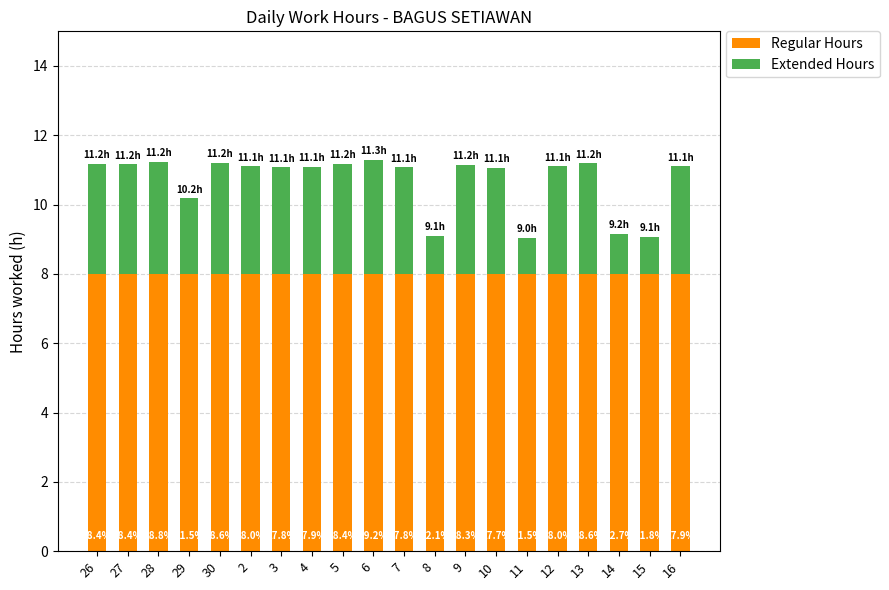

The Extended Hours series shows 3.2 at 30. True or false?

True